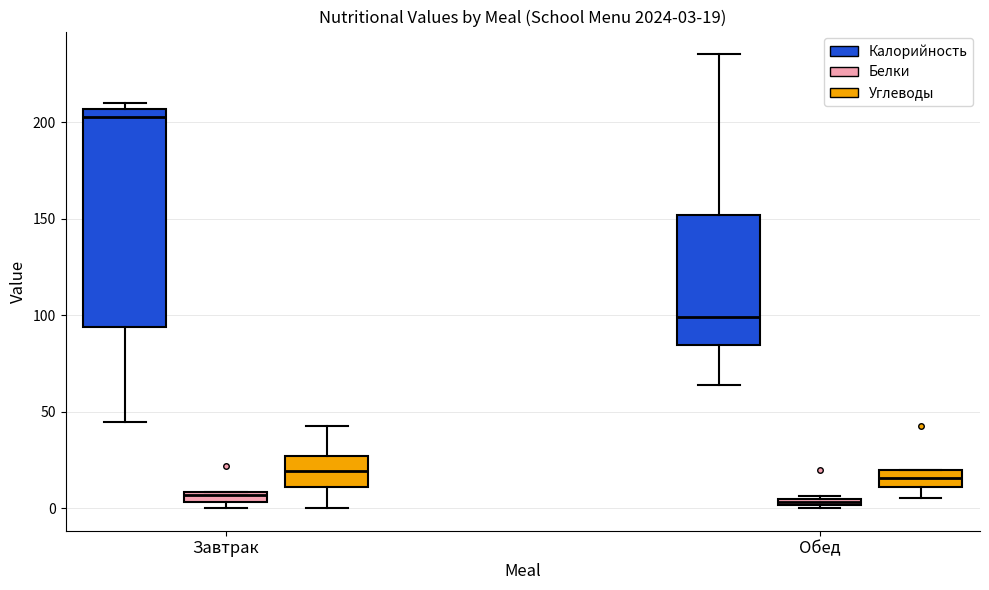

Which box is the tallest, from its lower edge to its upper edge?

Завтрак (Калорийность)